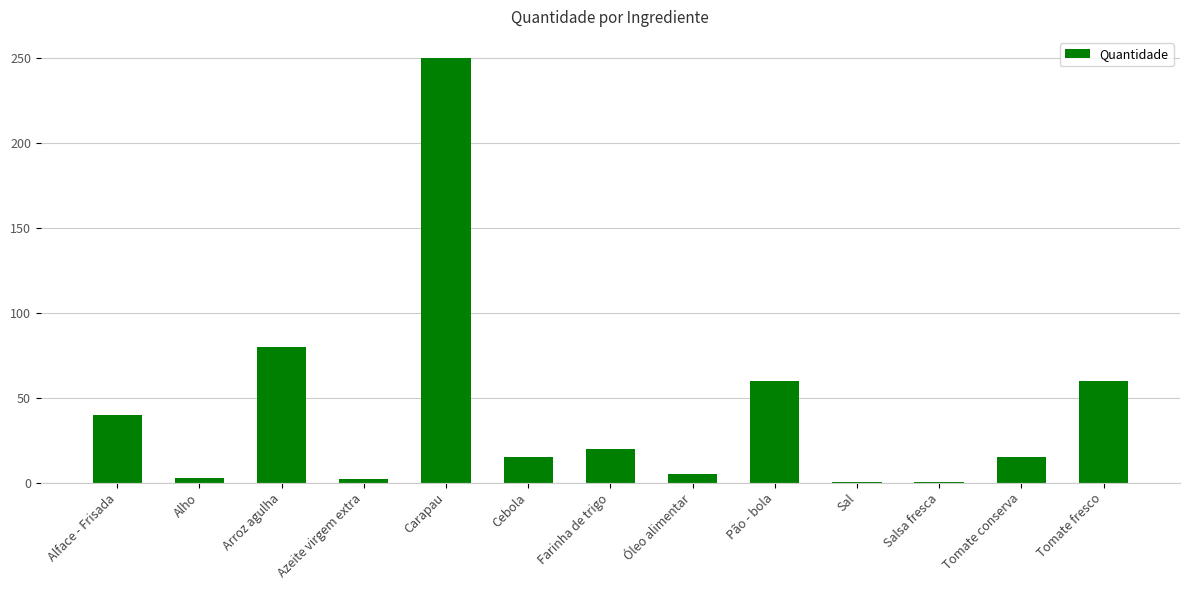

Approximately how many times larger is the value at Carapau compared to Cebola?

16.7